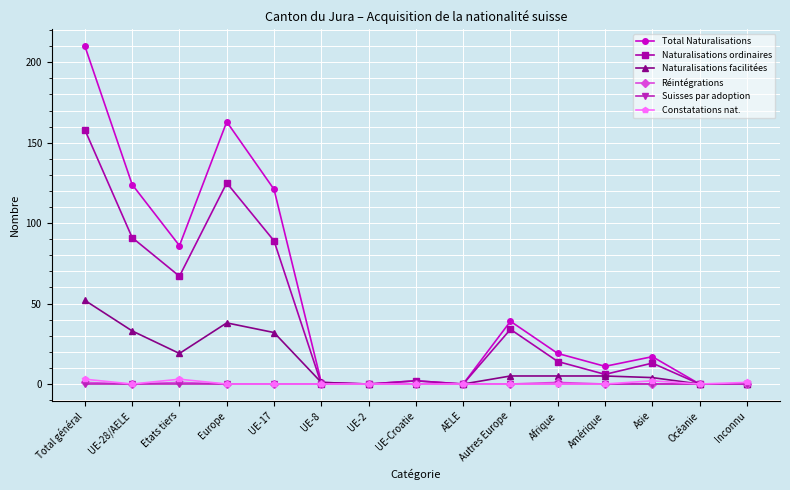

What is the label of the 14th point from the right?

UE-28/AELE